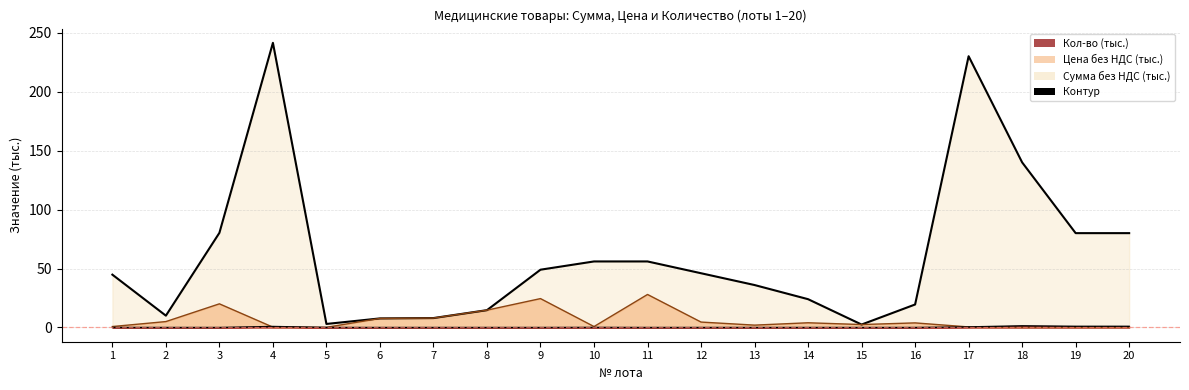

Where does the Сумма без НДС series first go above 46?

3